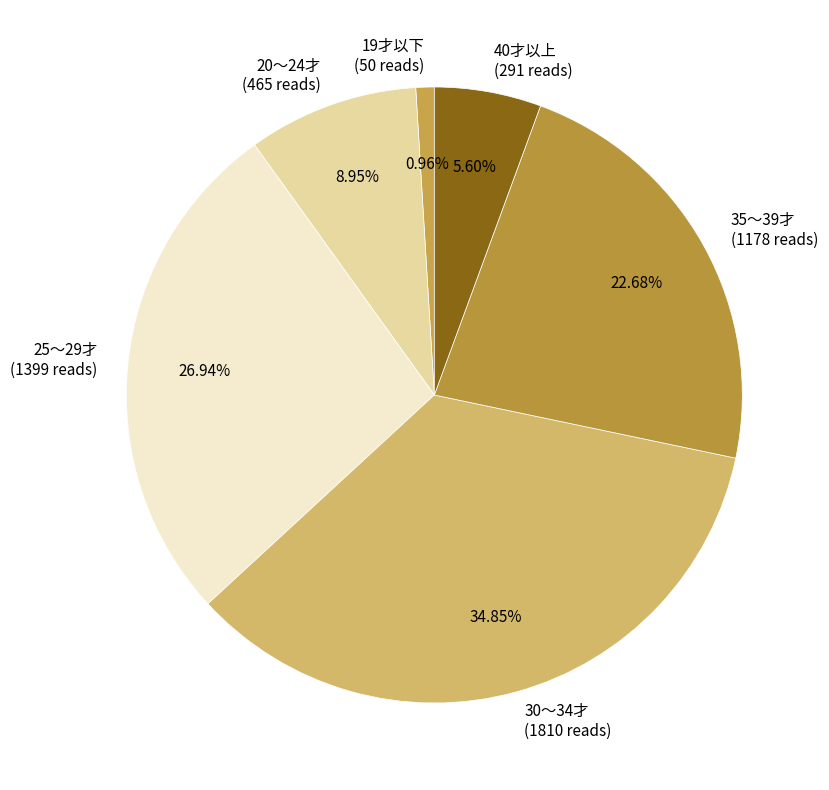

Does 40才以上 represent more than half of the total?

No